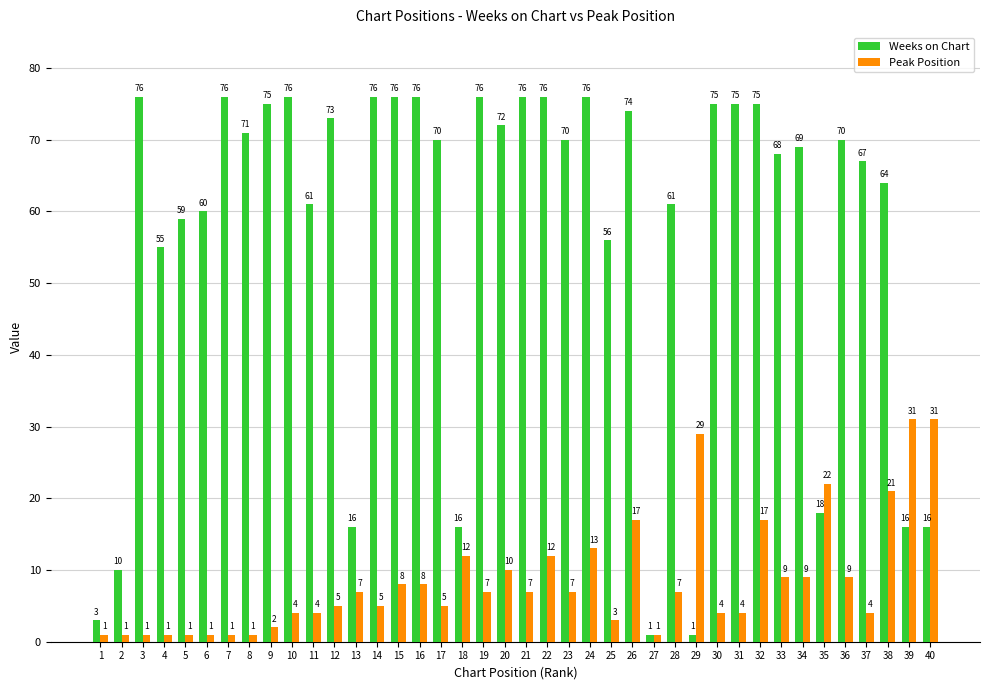

What value does the Weeks on Chart series have at 9, to the nearest 5?

75